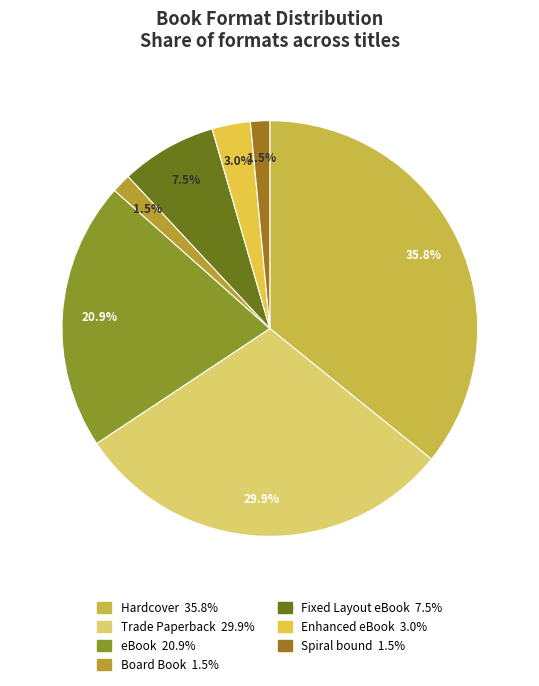

How many slices are in this pie chart?

7